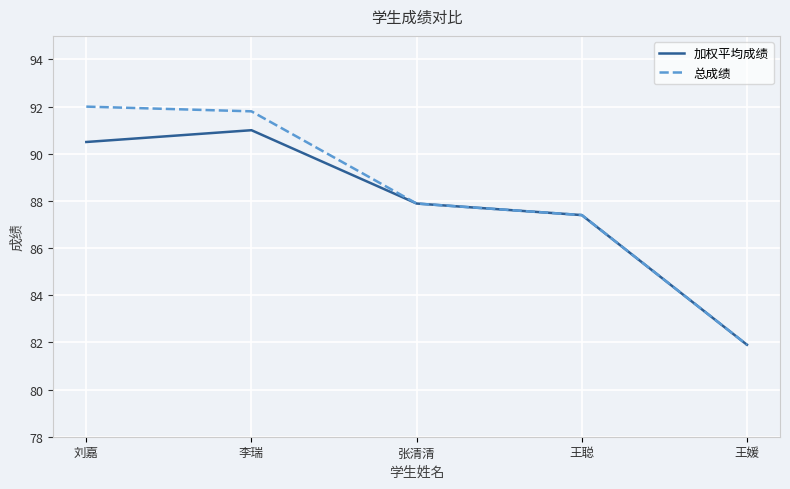

What is the maximum value for 加权平均成绩?

91.0